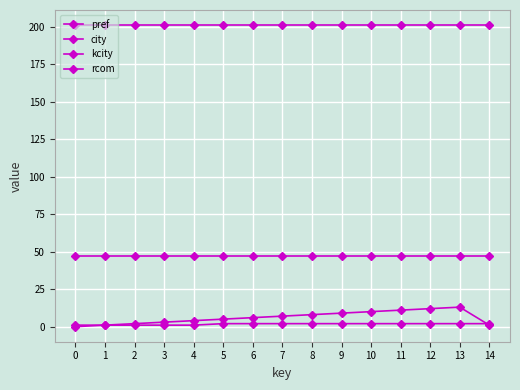

True or false: kcity and pref cross at least once.

False